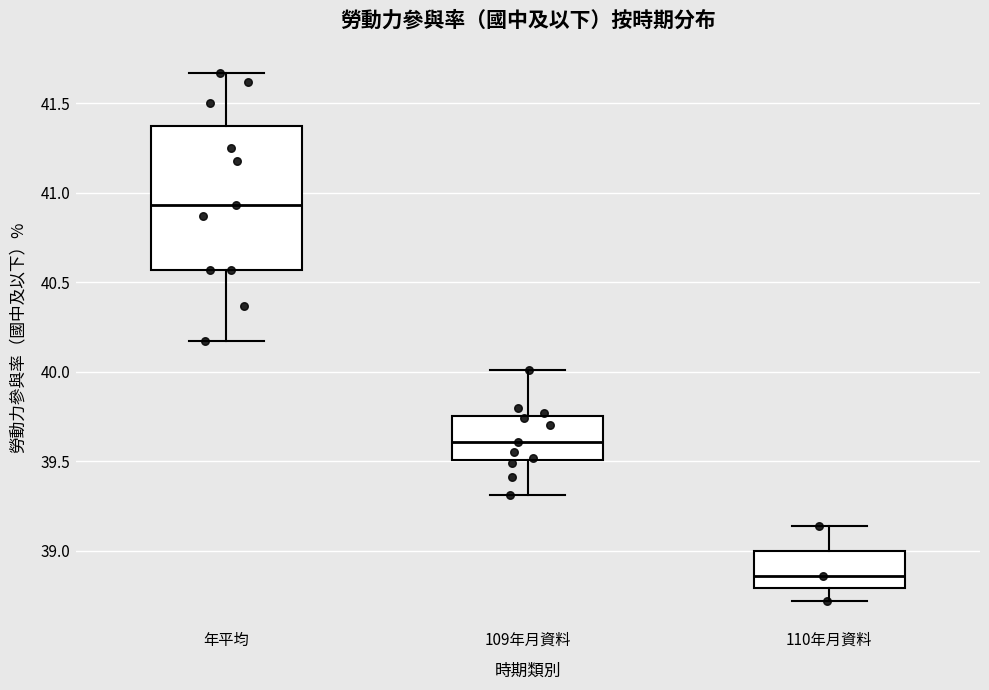

Reading left to right, transcribe this box plot: for each box, give where its median line is, the range the box spans, and where its two whiskers end, as read against the y-axis. The values are not printed on the chart, so give them approximately, as read against the axis.

年平均: median 40.95, box 40.55 to 41.40, whiskers 40.15 to 41.65
109年月資料: median 39.60, box 39.50 to 39.75, whiskers 39.30 to 40.00
110年月資料: median 38.85, box 38.80 to 39.00, whiskers 38.70 to 39.15